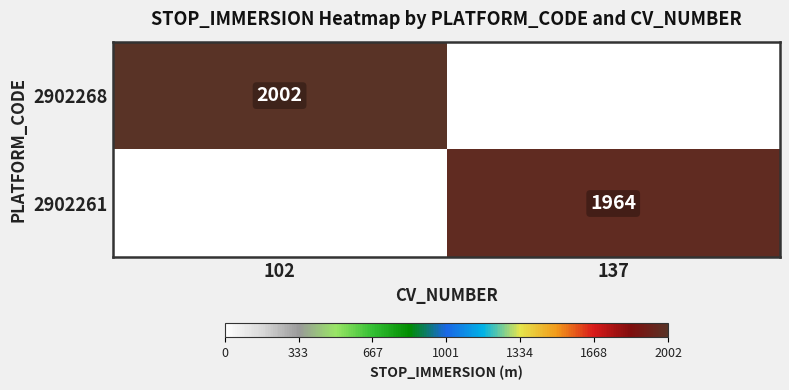

Which has a higher value, 137 or 102?

102